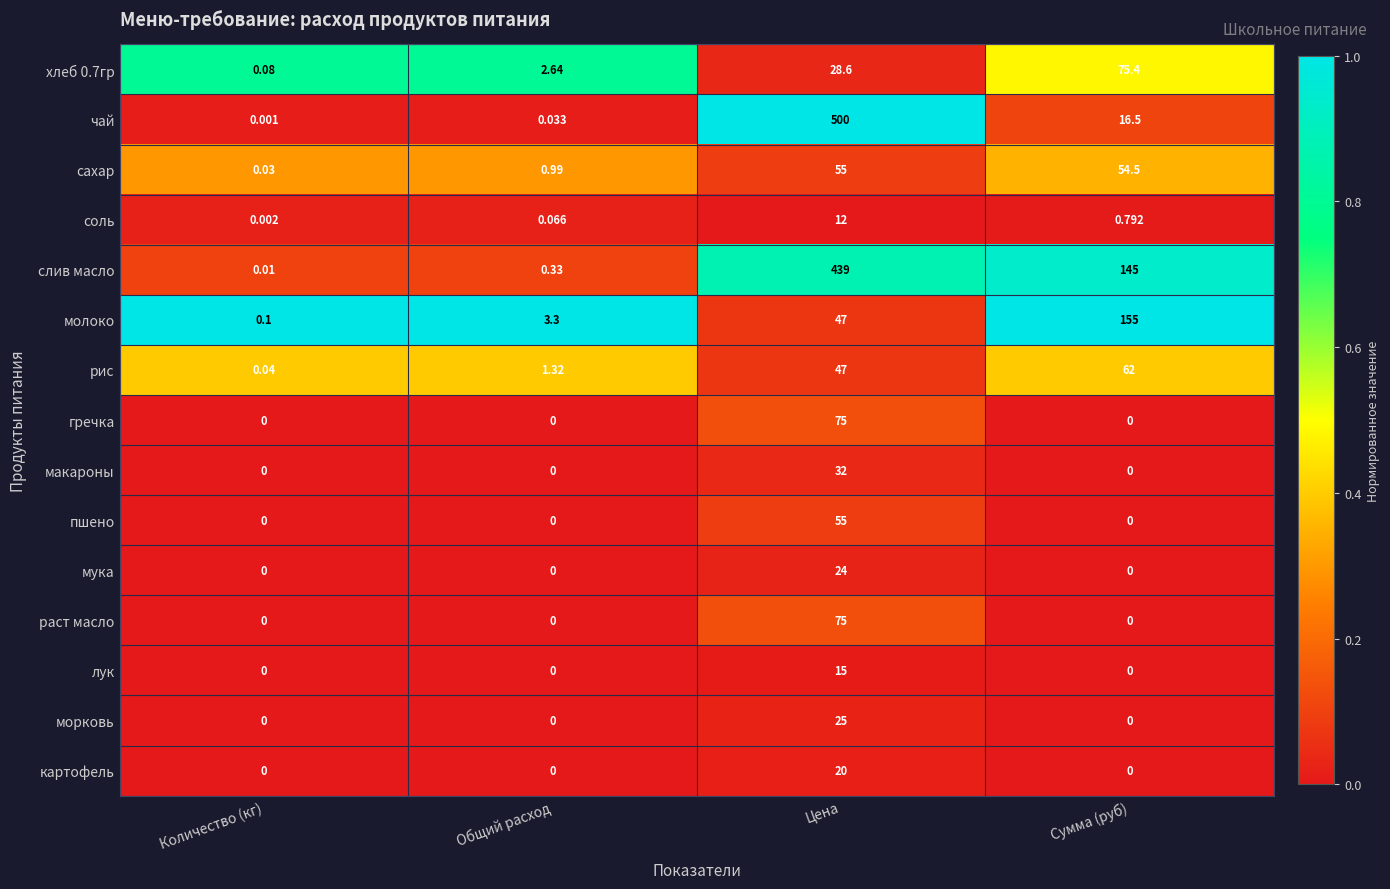

How many categories are shown in the chart?

4